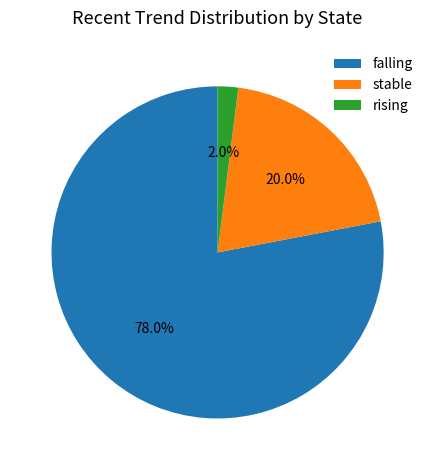

How many slices are in this pie chart?

3